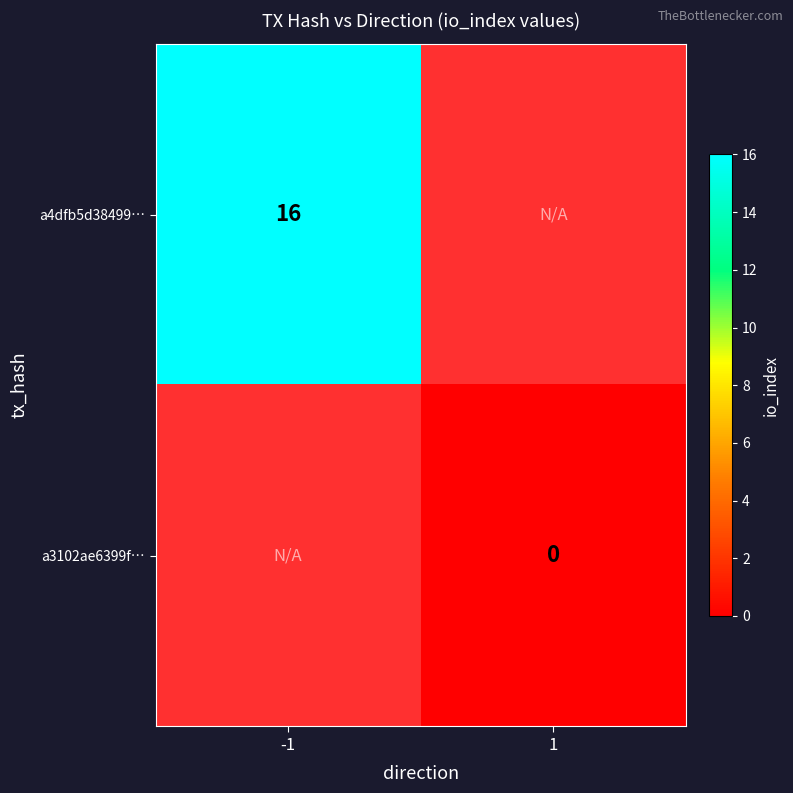

Is the value of a3102ae6399f… at 1 greater than the value of a4dfb5d38499… at -1?

No